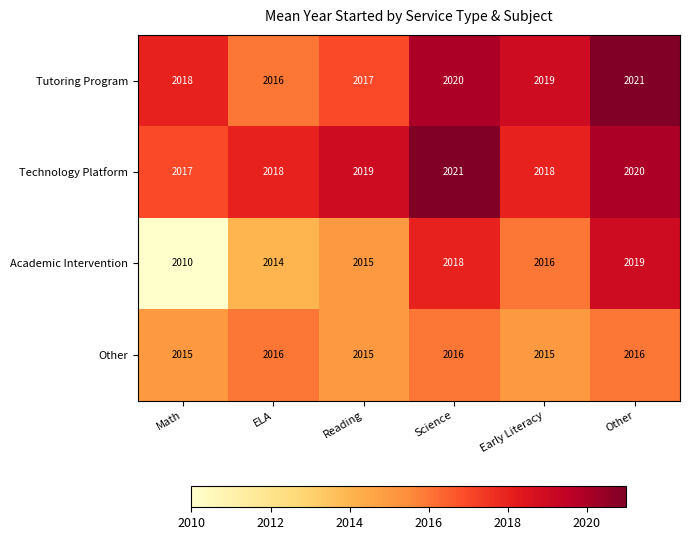

Which category has the lowest value across all series?

Math